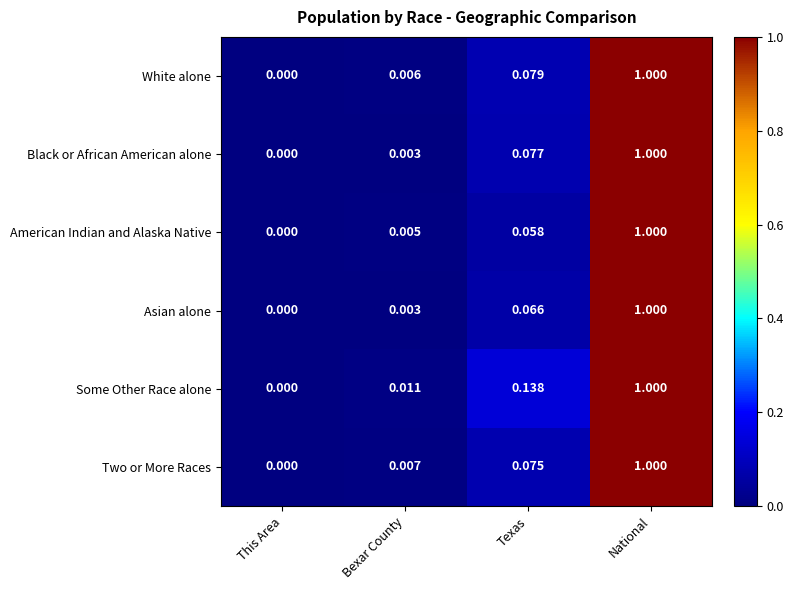

Which series has the largest total across all categories?

Some Other Race alone